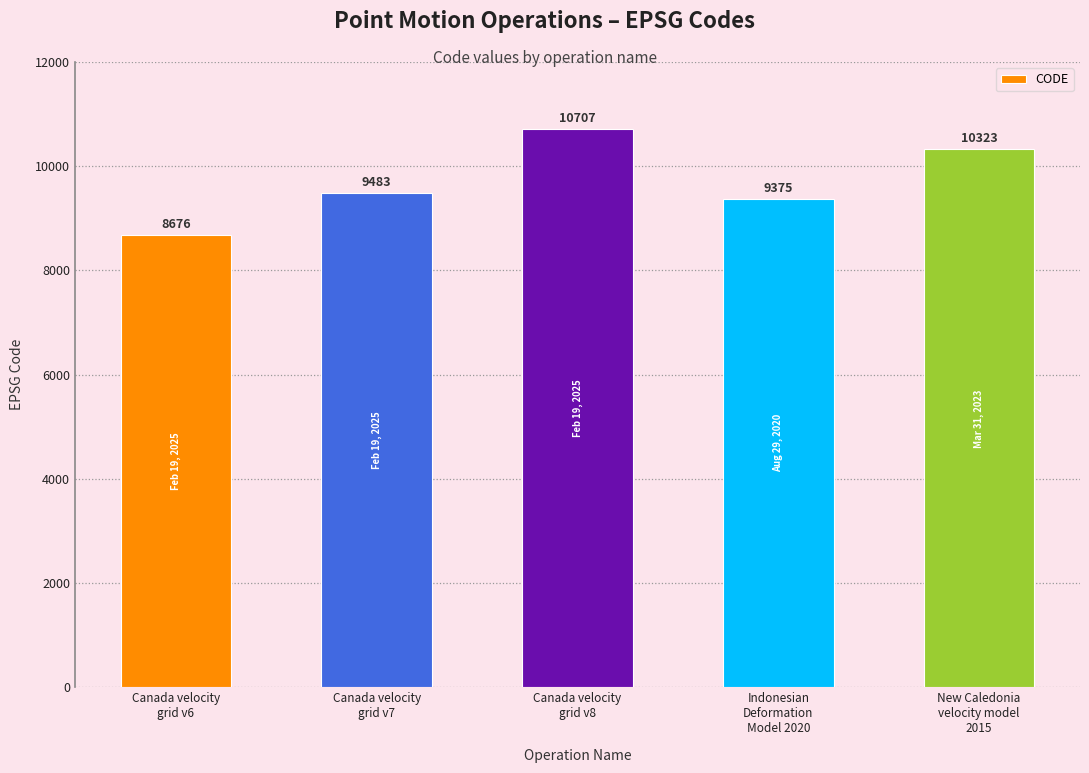

What is the maximum value shown in the chart?

10707